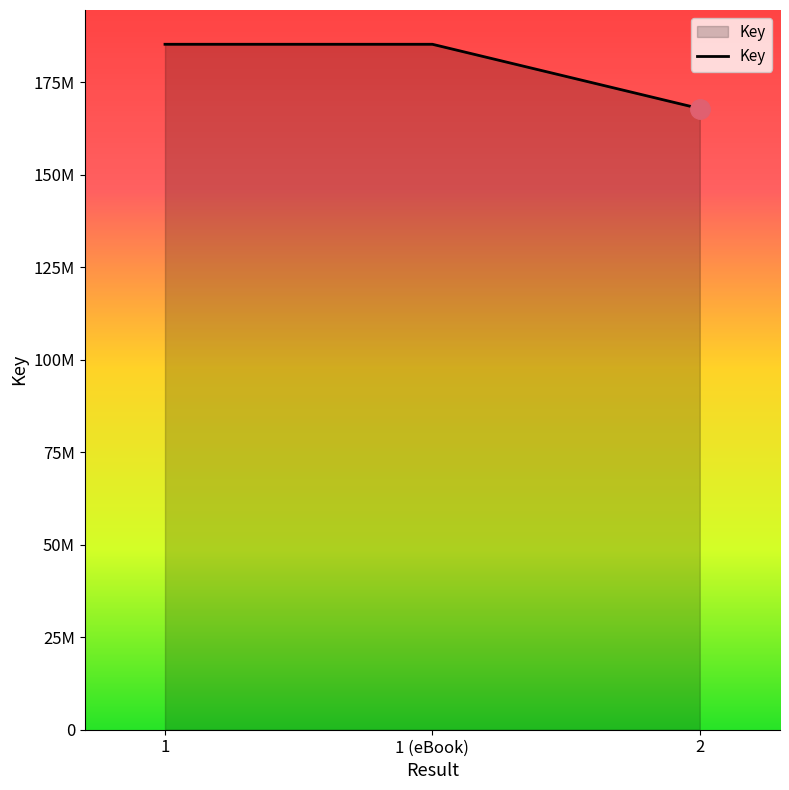

Rank the categories by value from lowest to highest.

2, 1, 1 (eBook)